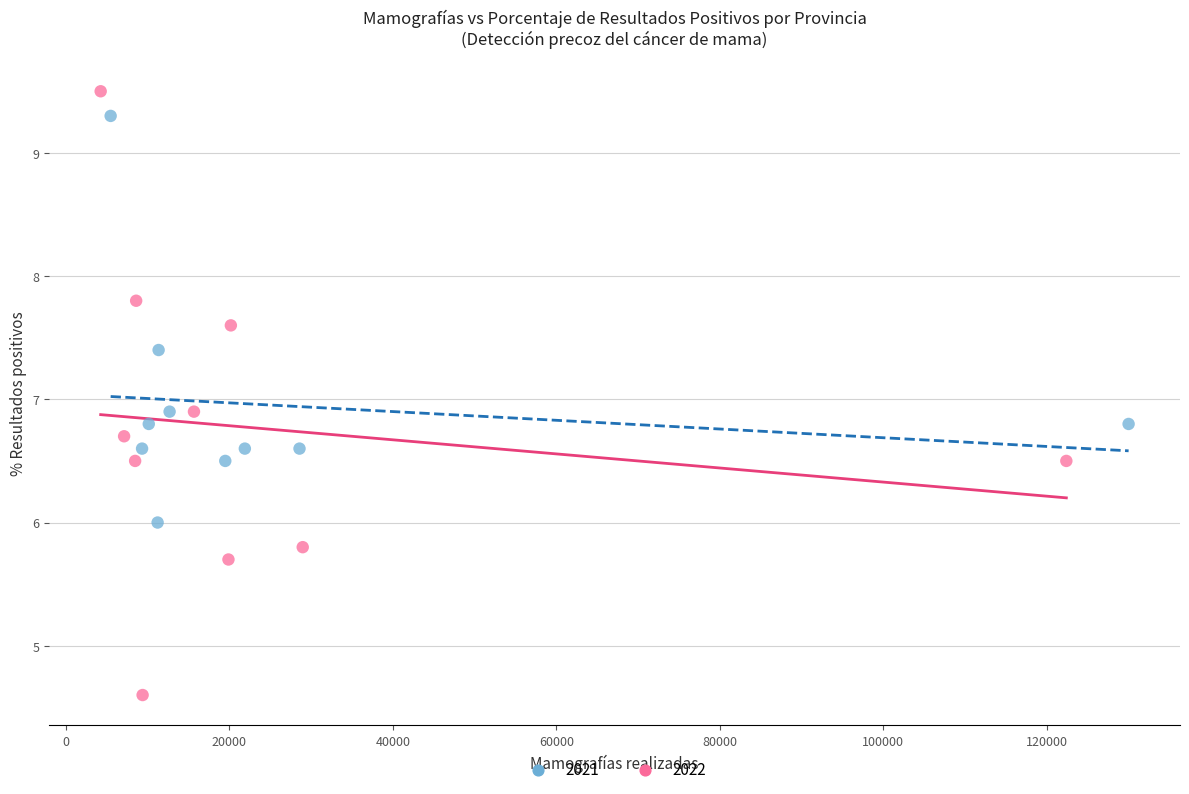

Which series has the largest Y range (max minus min)?

2022